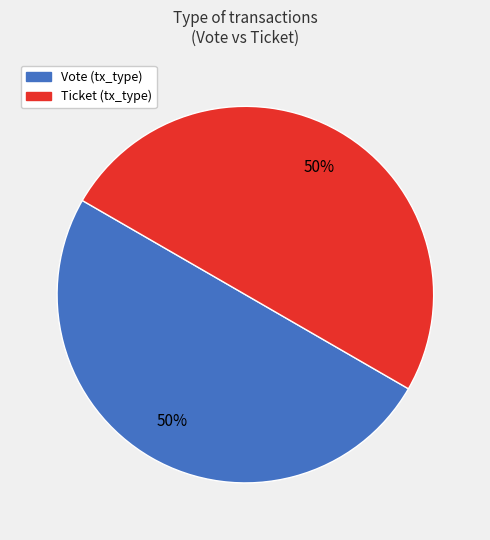

How many segments does this pie chart have?

2